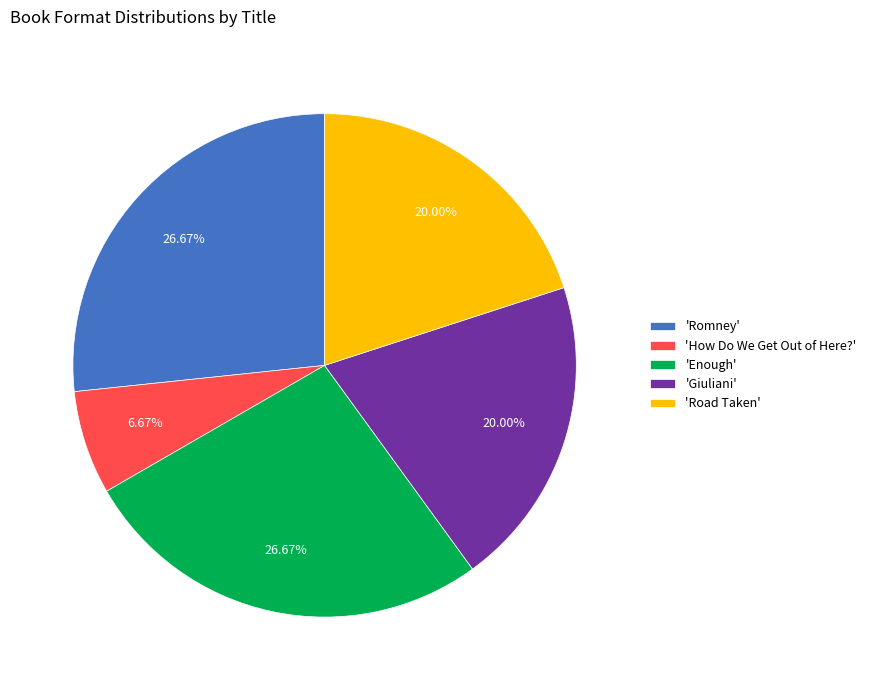

Which has a higher value, 'Romney' or 'How Do We Get Out of Here?'?

'Romney'